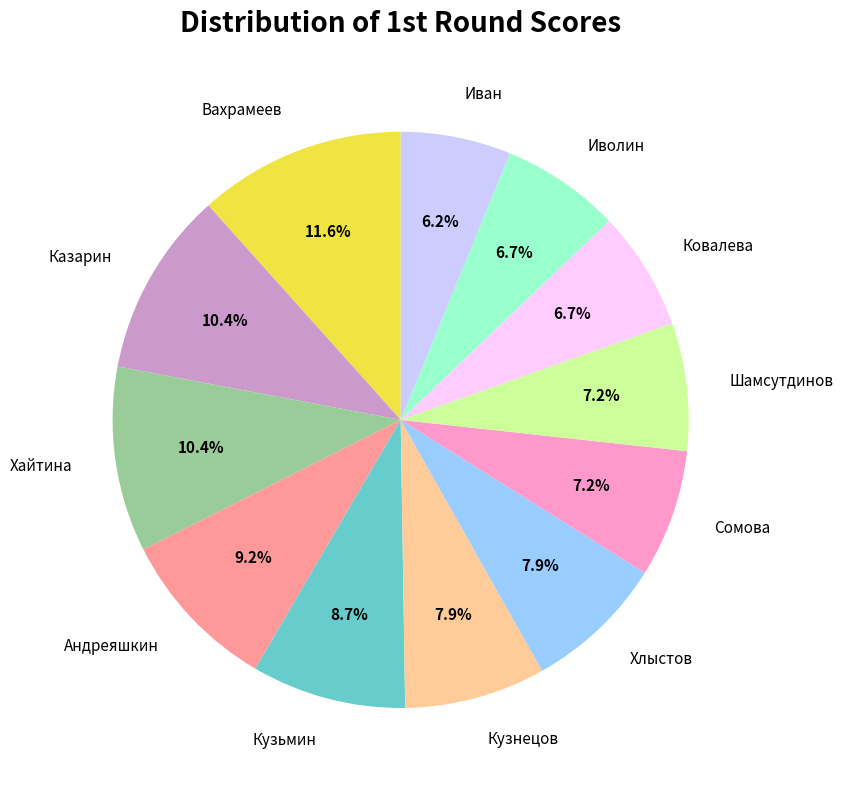

Which slice is the largest?

Вахрамеев